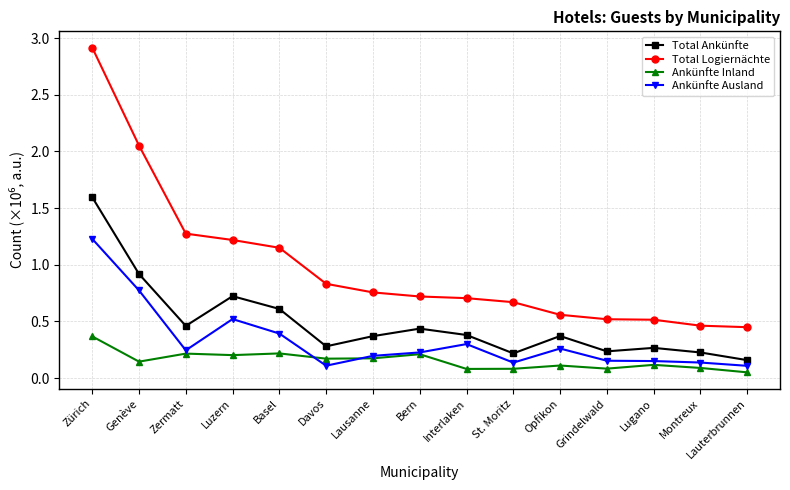

How many lines are shown in the chart?

4